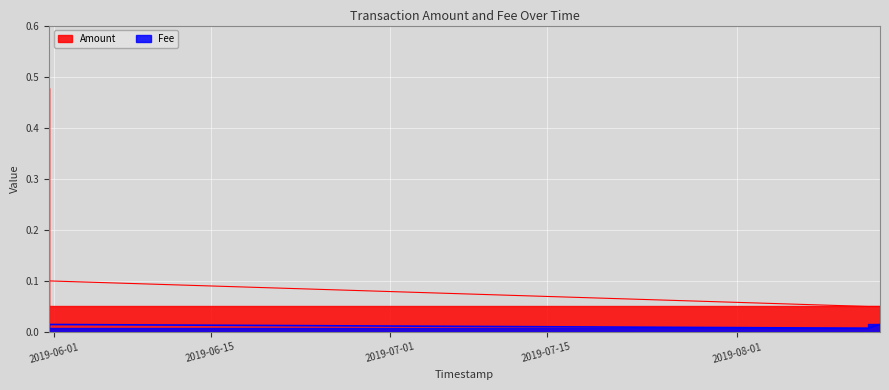

At which category does Fee reach its first local peak?

2019-05-31 13:25:49